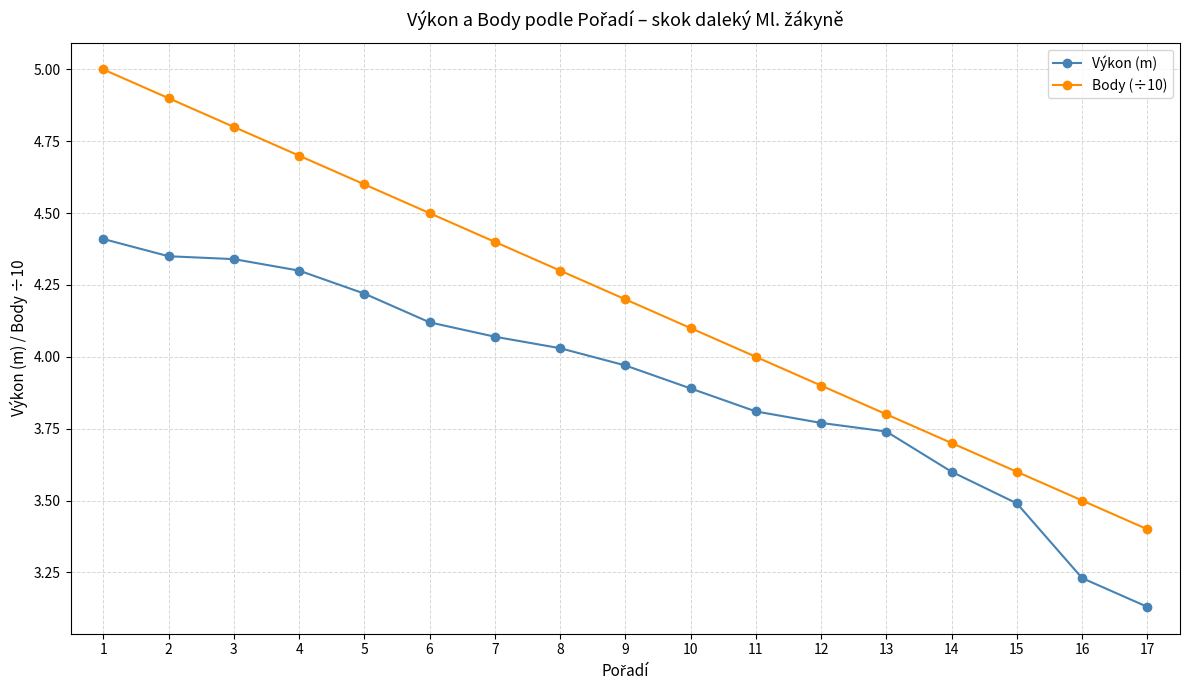

List the series in order of their peak value, lowest first.

Výkon (m), Body (÷10)